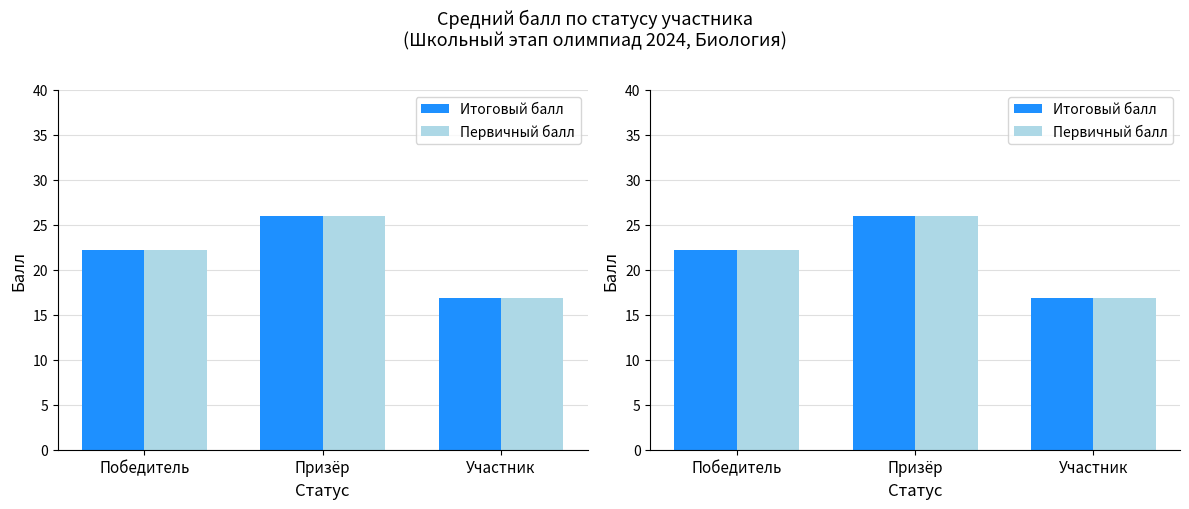

The Первичный балл series shows 7.0 at Призёр. True or false?

False